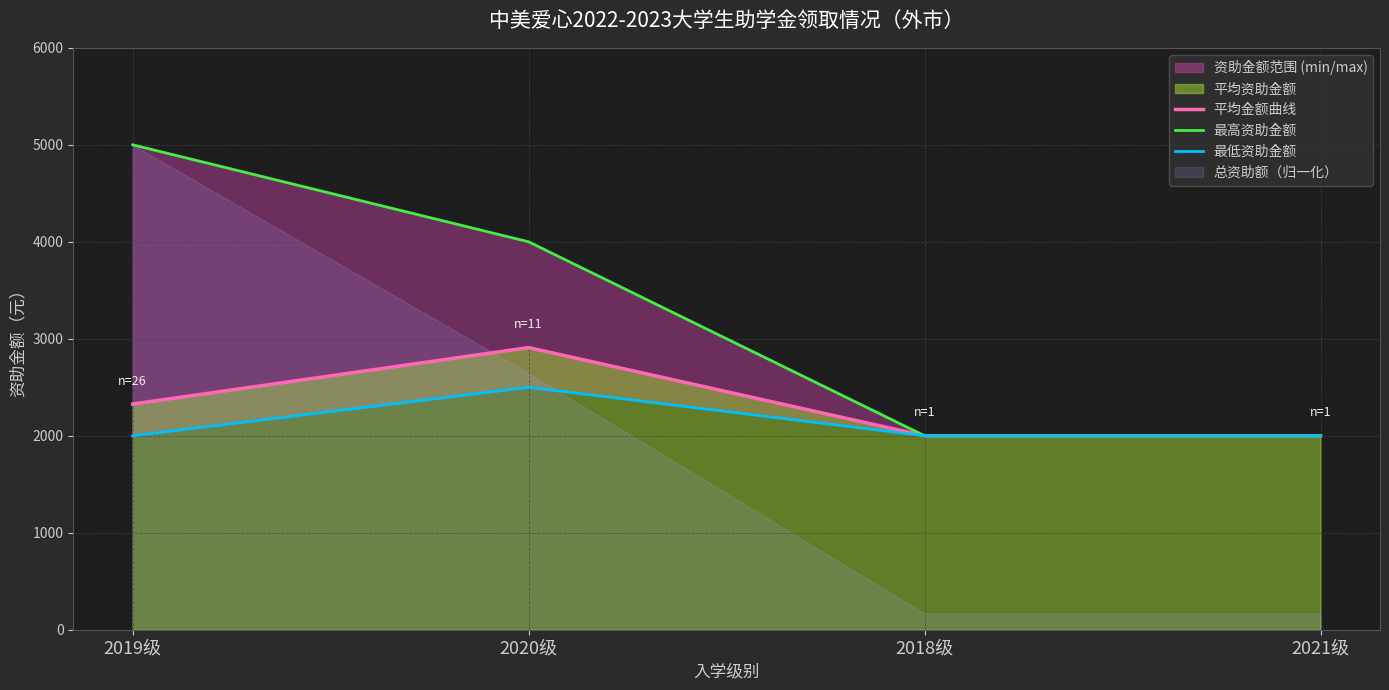

What is the spread (max minus min) of values at 2020级?

1500.0